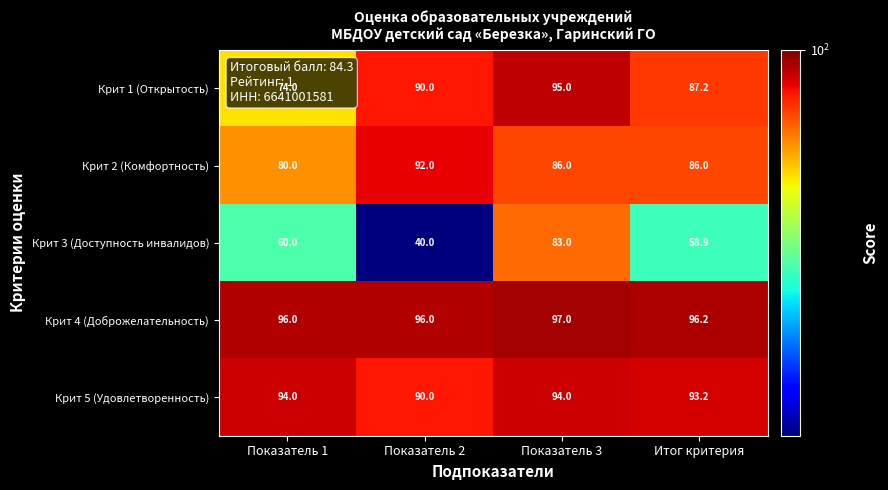

The value of Крит 3 (Доступность инвалидов) at Итог критерия is 58.9. True or false?

True